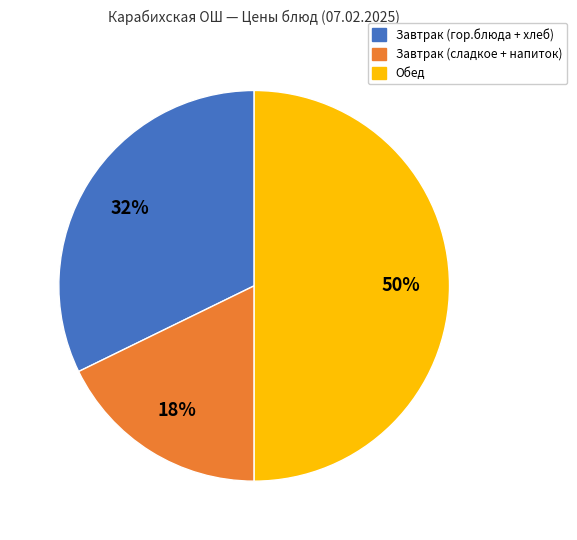

Rank the categories by value from highest to lowest.

Обед, Завтрак (гор.блюда + хлеб), Завтрак (сладкое + напиток)